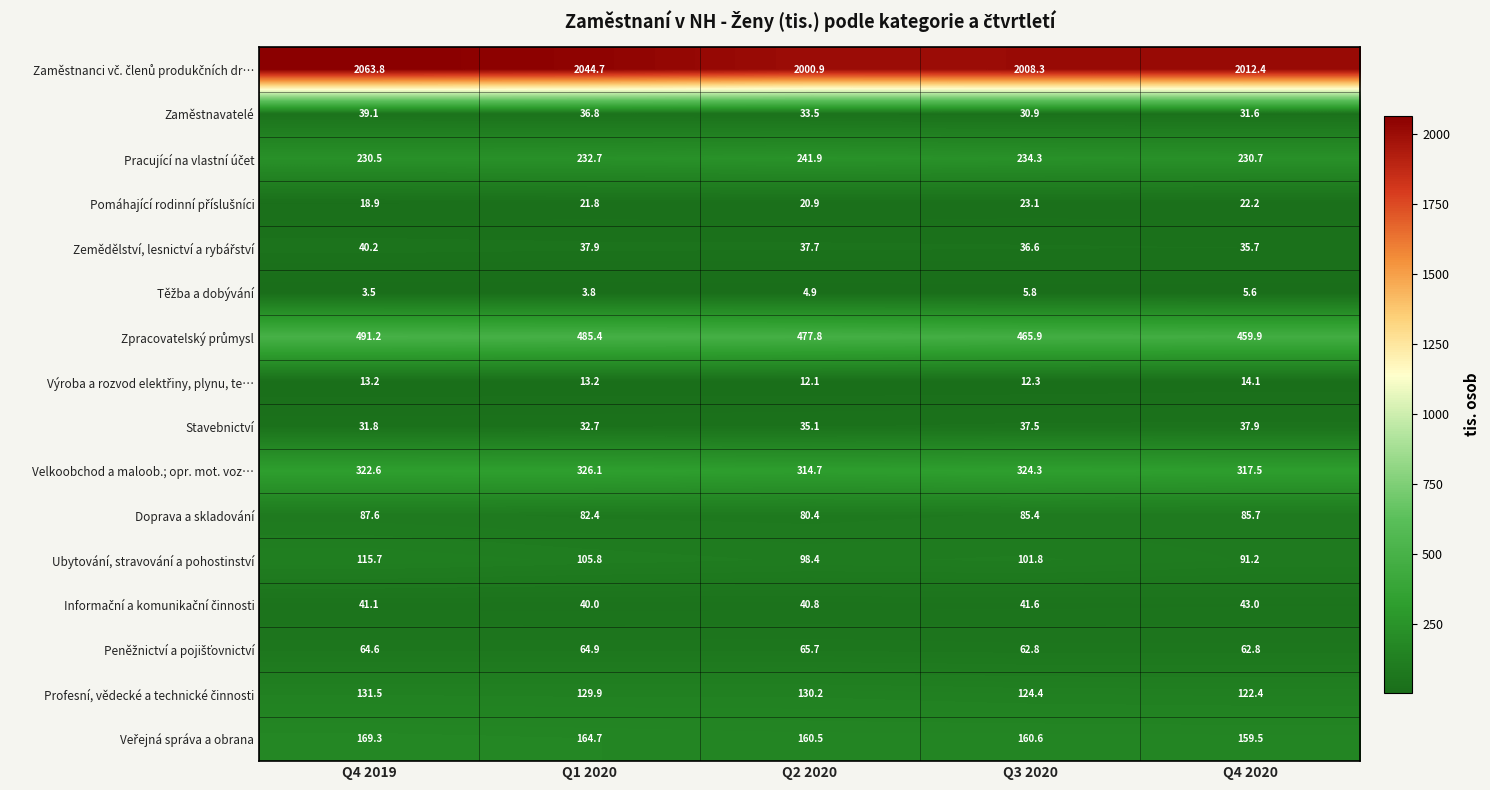

What is the difference between the second highest and second lowest values in the Doprava a skladování series?

3.3